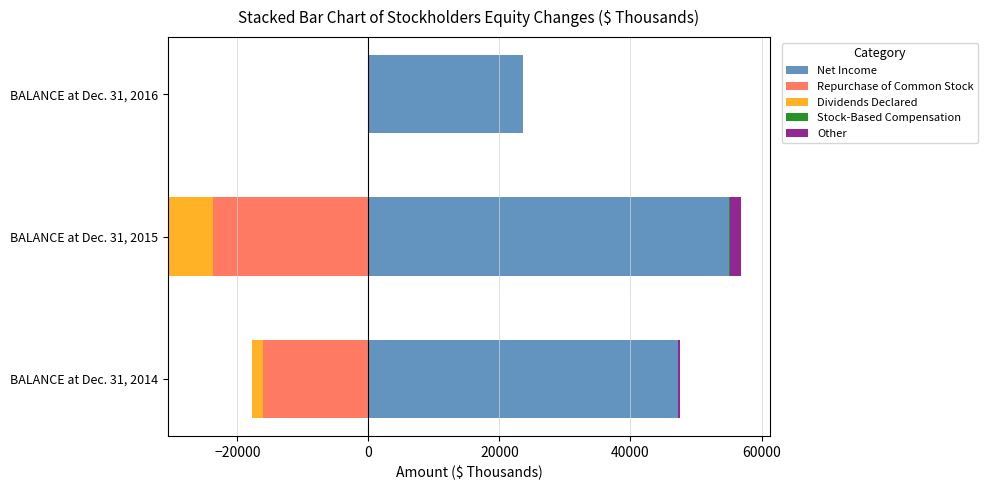

What is the difference between the maximum and minimum values in the Net Income series?

31508.0